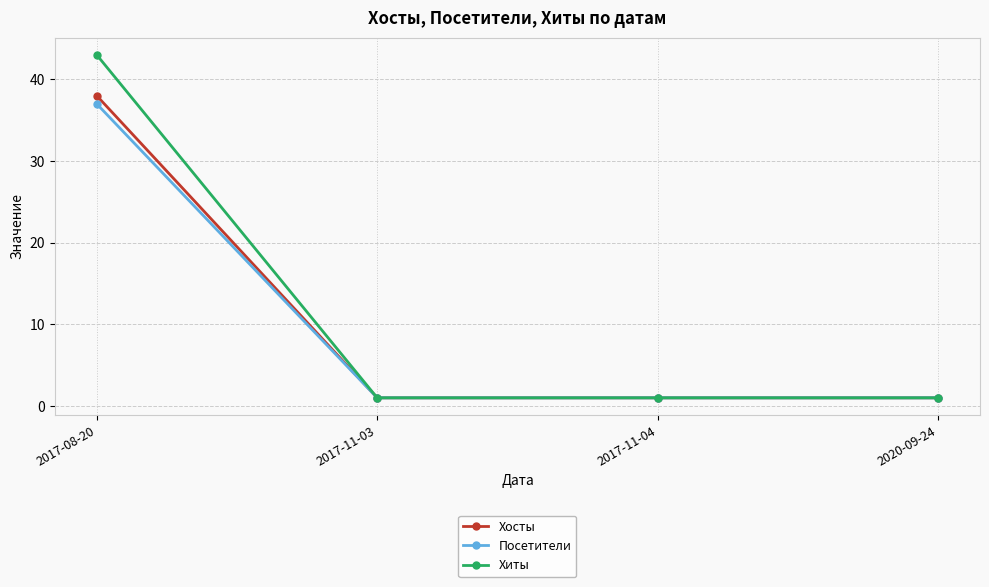

What is the sum of all Хиты values?

46